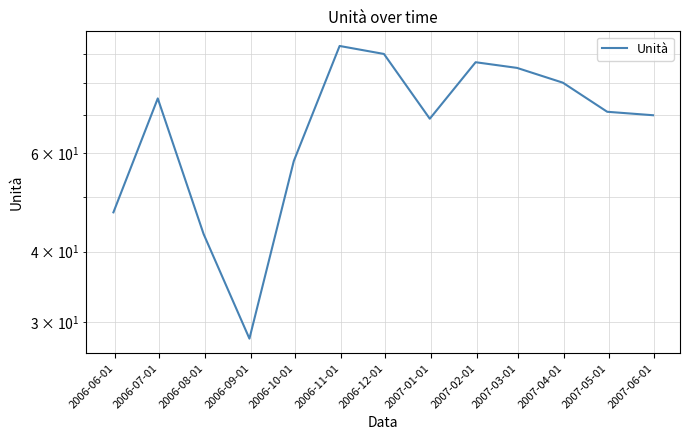

At which category does the data reach its first local peak?

2006-07-01